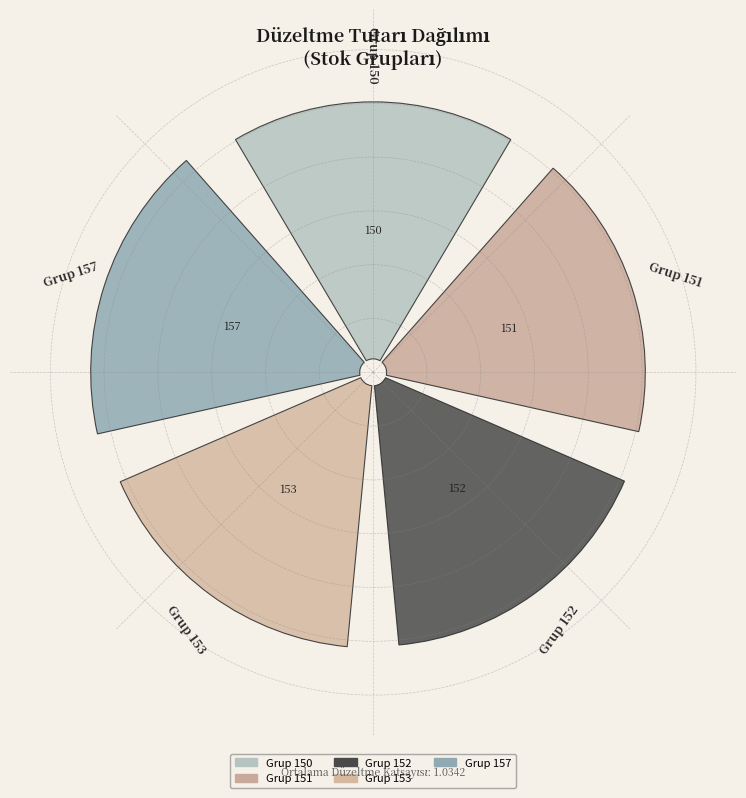

Count the number of slices in the pie.

5